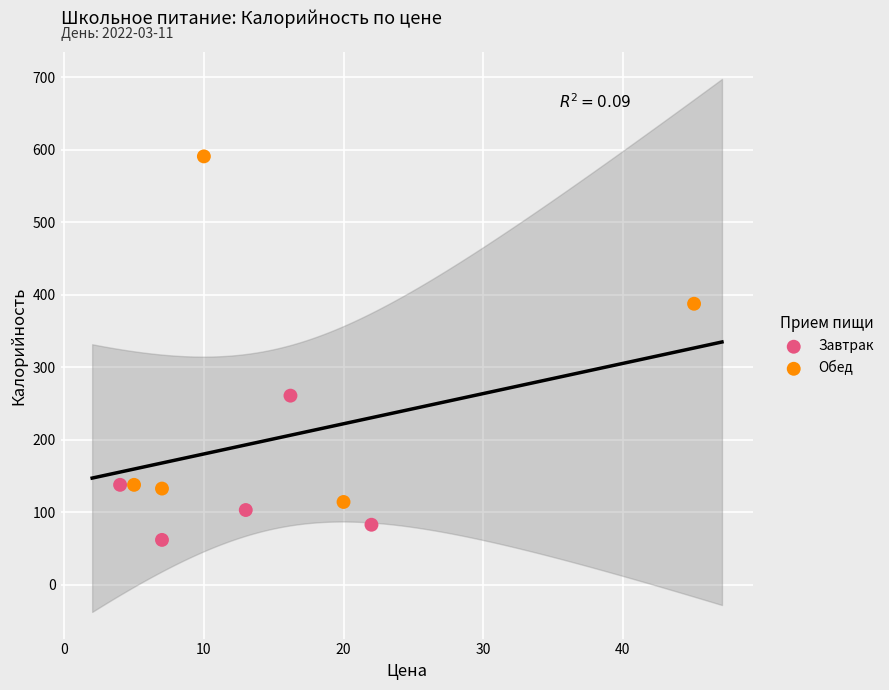

Which series has the largest Y range (max minus min)?

Обед